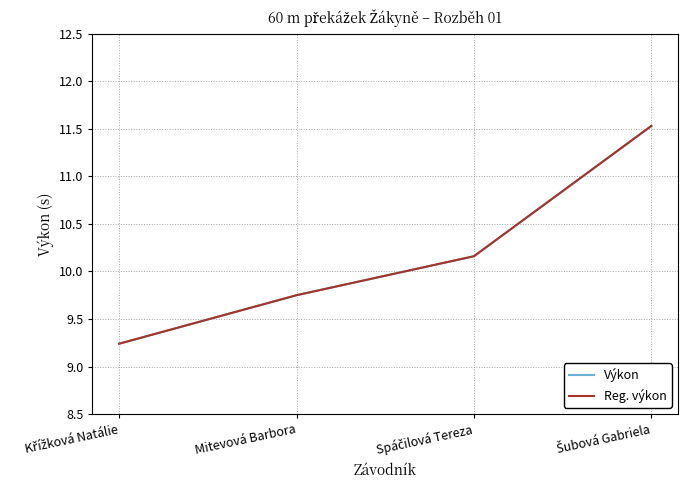

True or false: Výkon and Reg. výkon cross at least once.

False